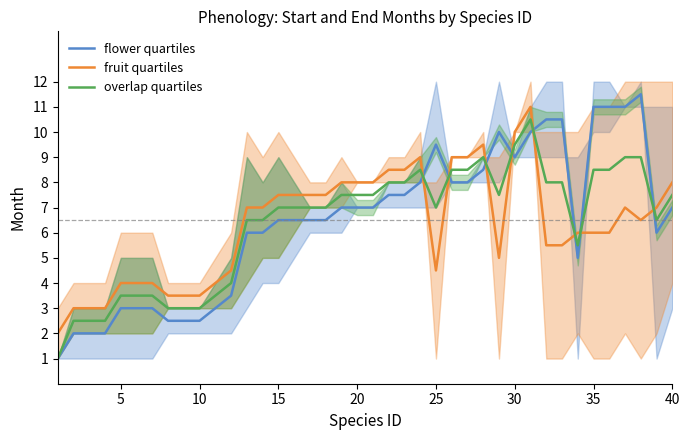

How many times do fruit quartiles and overlap quartiles cross each other?

8